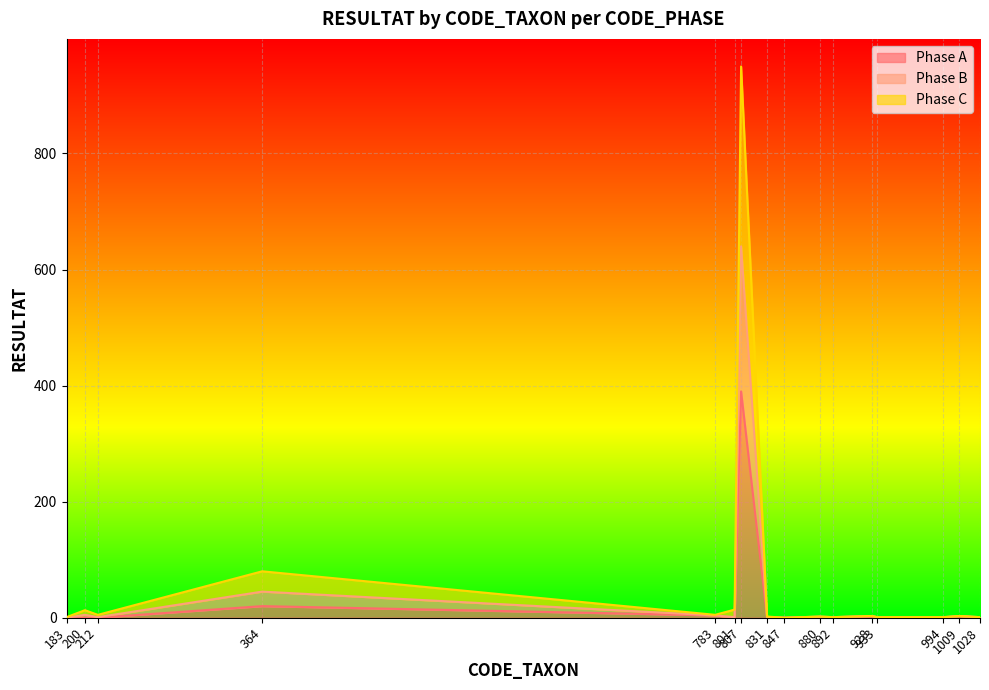

What is the difference between the Phase B values at 1009 and 831?

1